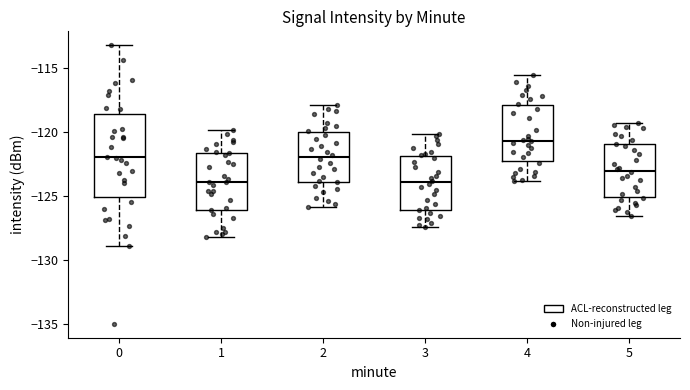

Where does the upper whisker of the box at x = 4 end on the y-axis? The values are not printed on the chart, so give them approximately, as read against the axis.

-115.5